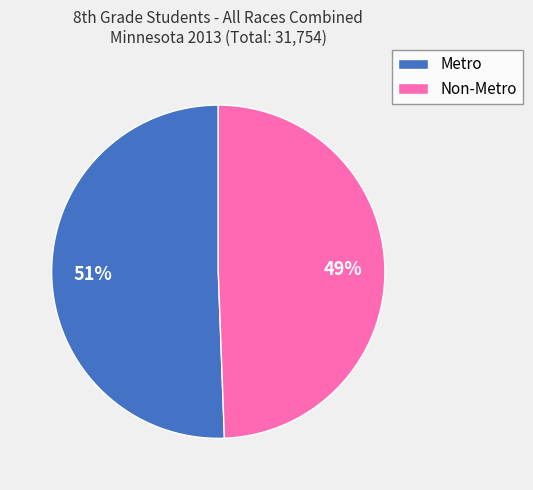

Which category has the smallest portion of the pie?

Non-Metro